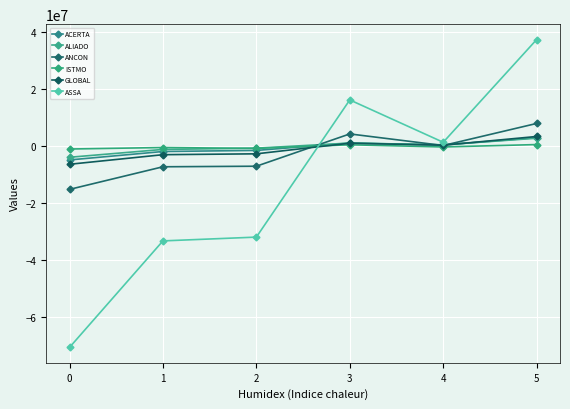

How many lines are shown in the chart?

6